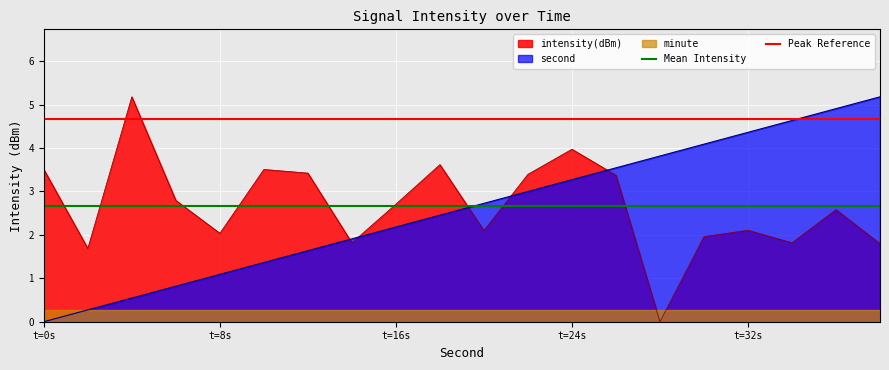

What is the sum of all Peak Reference values?

9.3